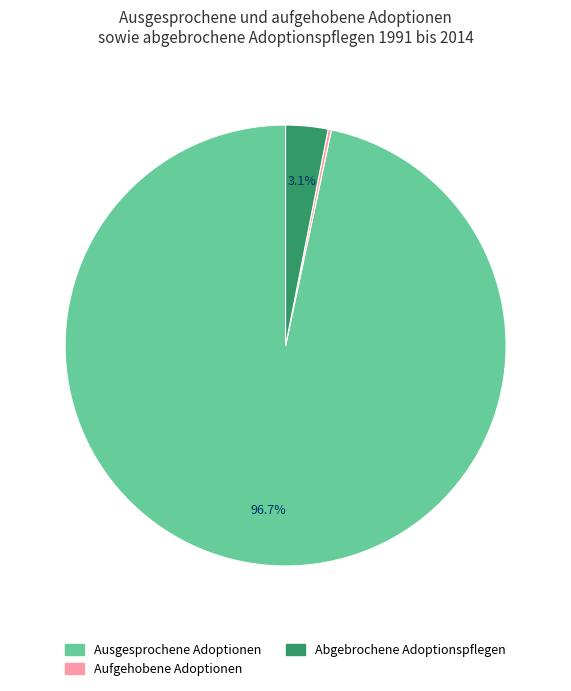

Is there a majority slice in this chart?

Yes